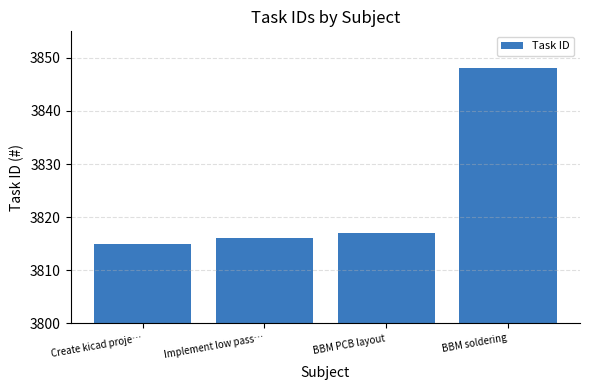

At which category does the chart reach its minimum across all series?

Create kicad proje…